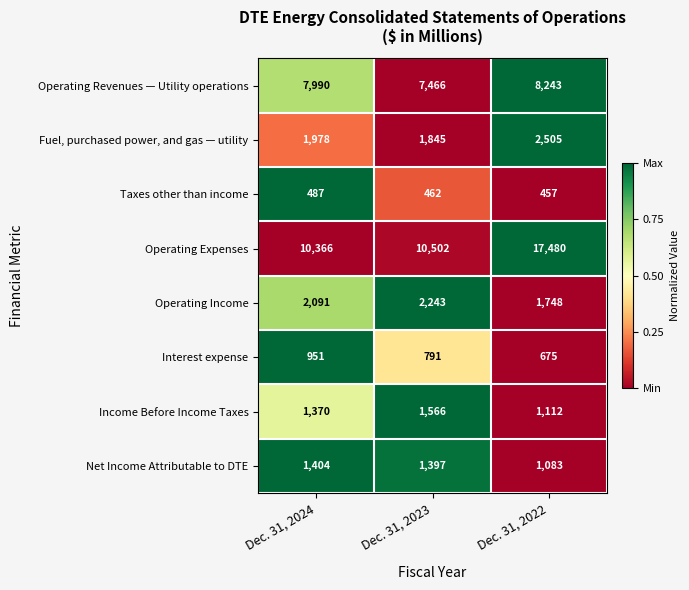

Reading right to left, list all the values displayed in this chart.

Operating Revenues — Utility operations: Dec. 31, 2022=8243	Dec. 31, 2023=7466	Dec. 31, 2024=7990
Fuel, purchased power, and gas — utility: Dec. 31, 2022=2505	Dec. 31, 2023=1845	Dec. 31, 2024=1978
Taxes other than income: Dec. 31, 2022=457	Dec. 31, 2023=462	Dec. 31, 2024=487
Operating Expenses: Dec. 31, 2022=17480	Dec. 31, 2023=10502	Dec. 31, 2024=10366
Operating Income: Dec. 31, 2022=1748	Dec. 31, 2023=2243	Dec. 31, 2024=2091
Interest expense: Dec. 31, 2022=675	Dec. 31, 2023=791	Dec. 31, 2024=951
Income Before Income Taxes: Dec. 31, 2022=1112	Dec. 31, 2023=1566	Dec. 31, 2024=1370
Net Income Attributable to DTE: Dec. 31, 2022=1083	Dec. 31, 2023=1397	Dec. 31, 2024=1404